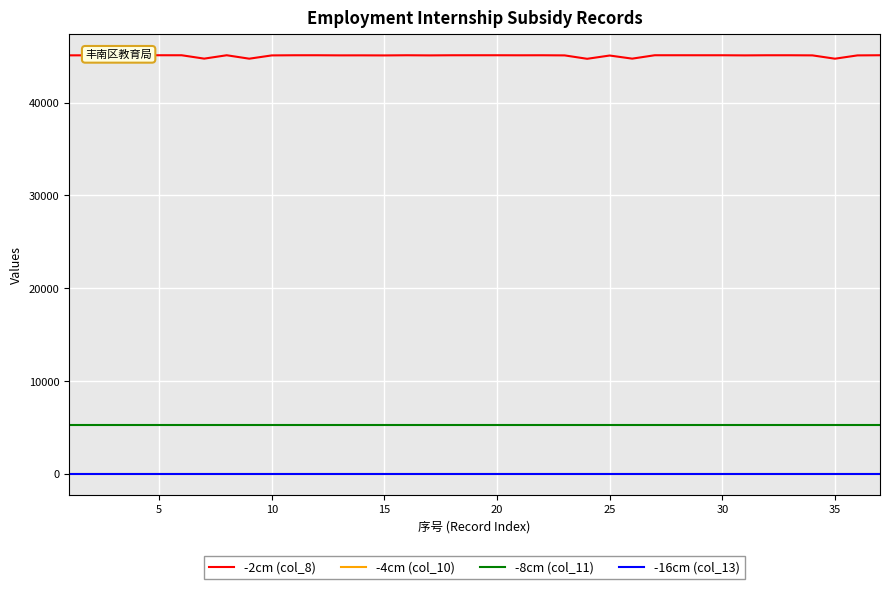

Which series has the largest total across all categories?

-2cm (col_8)